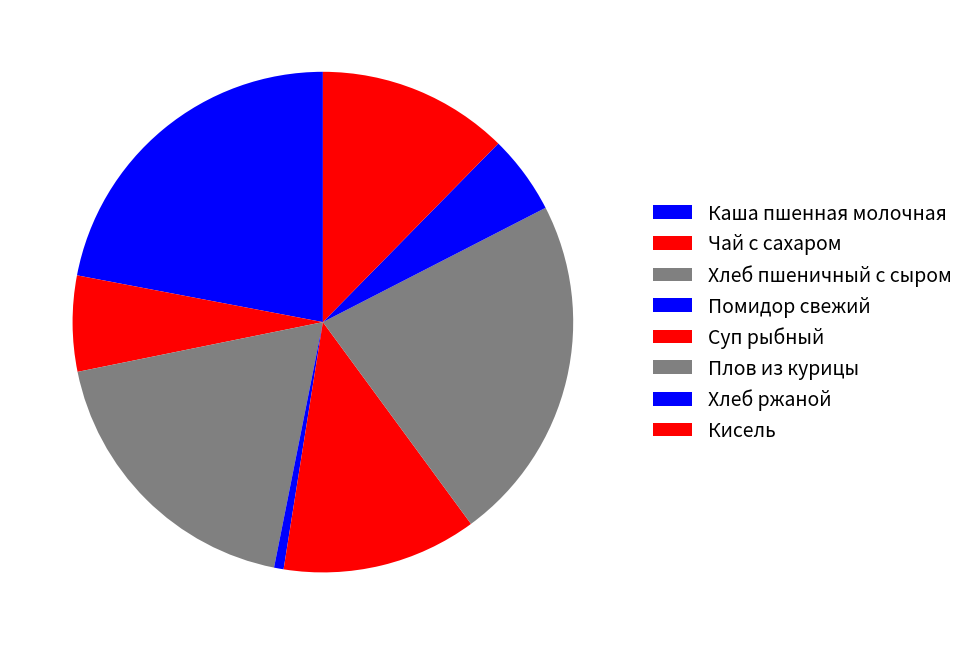

Is there any slice that represents more than half of the pie?

No